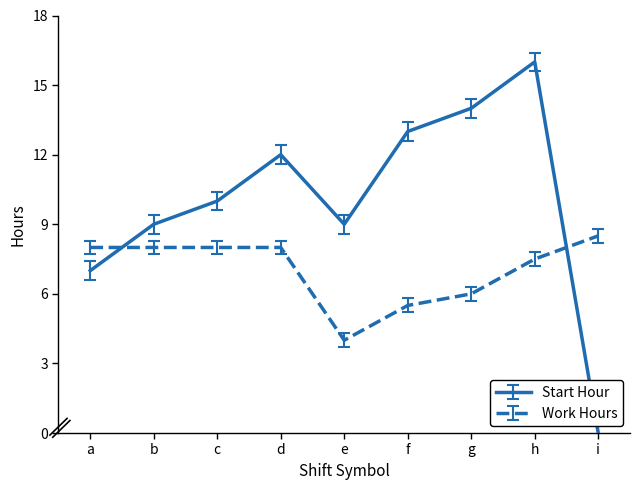

What is the total value across all series at d?

20.0